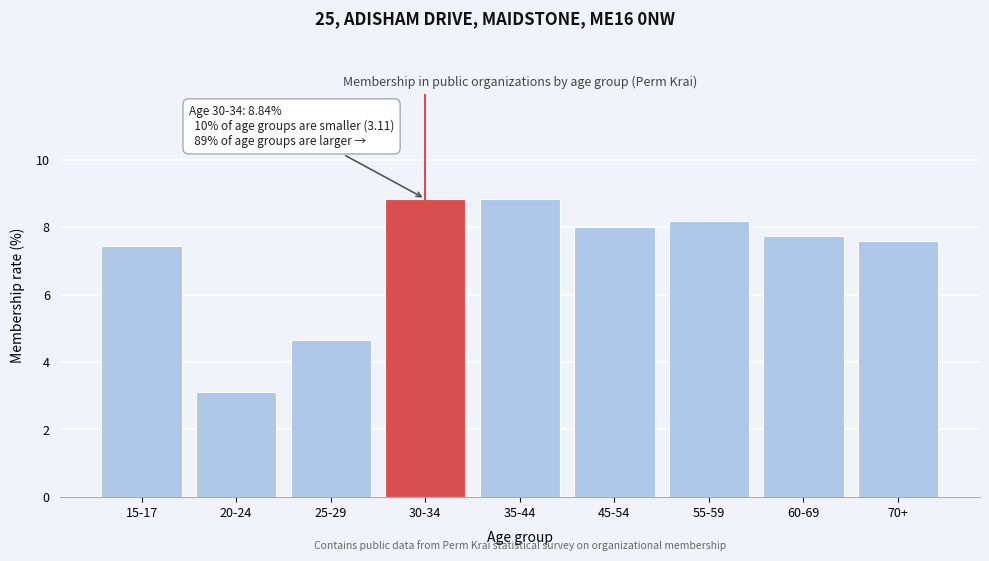

Reading left to right, transcribe all the data shown in this chart.

15-17=7.4	20-24=3.1	25-29=4.7	30-34=8.8	35-44=8.8	45-54=8.0	55-59=8.2	60-69=7.7	70+=7.6